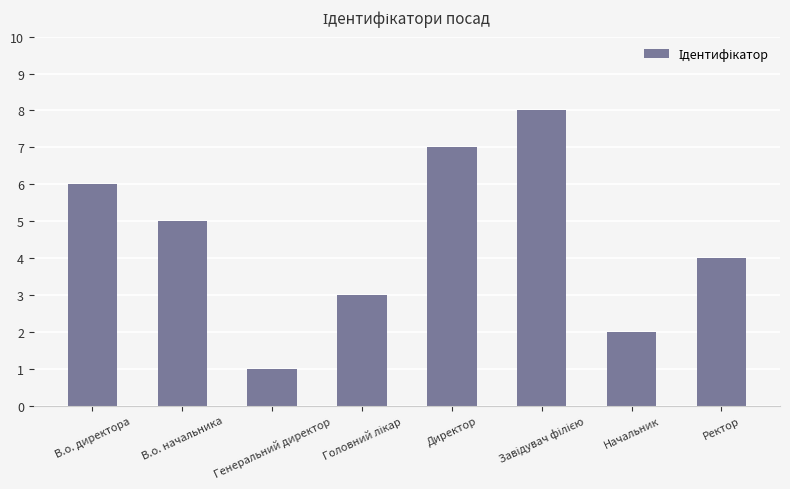

The value at Начальник is 0. True or false?

False